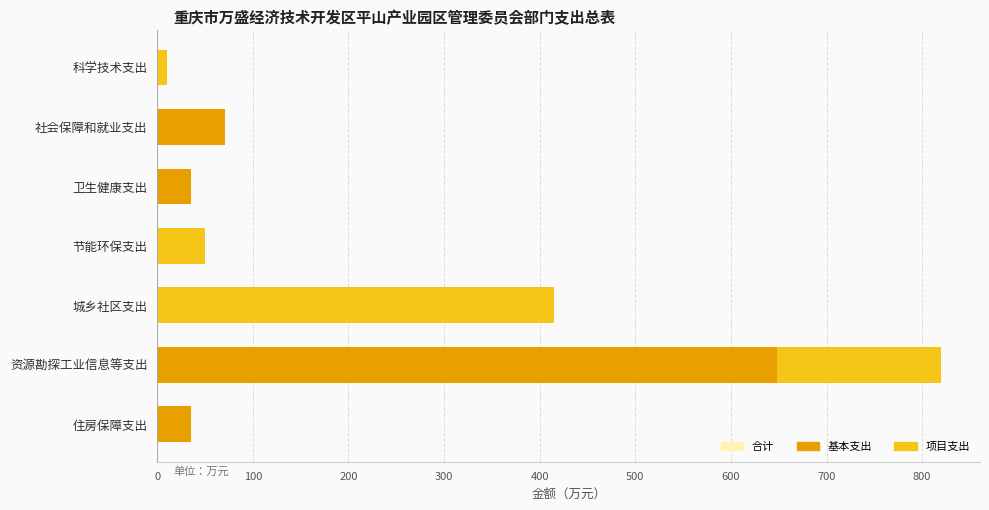

At how many categories does at least one series exceed 117?

2